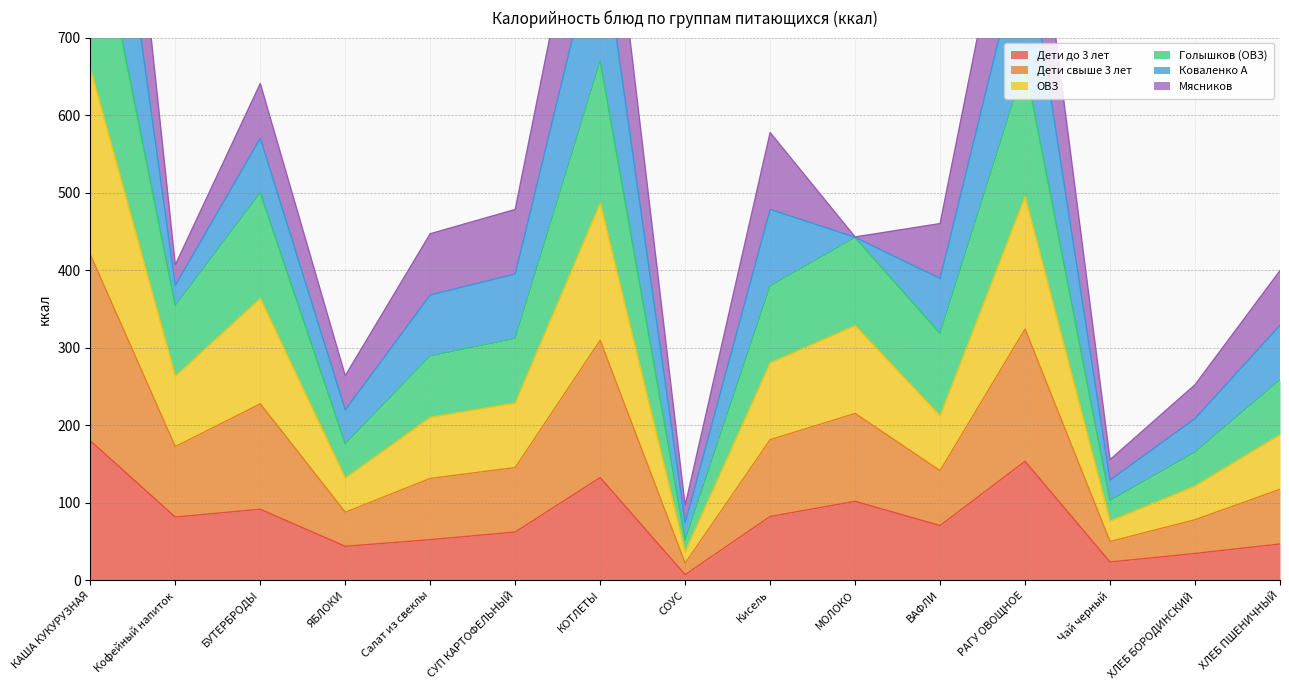

The value of Дети до 3 лет at ВАФЛИ is 70.8. True or false?

True